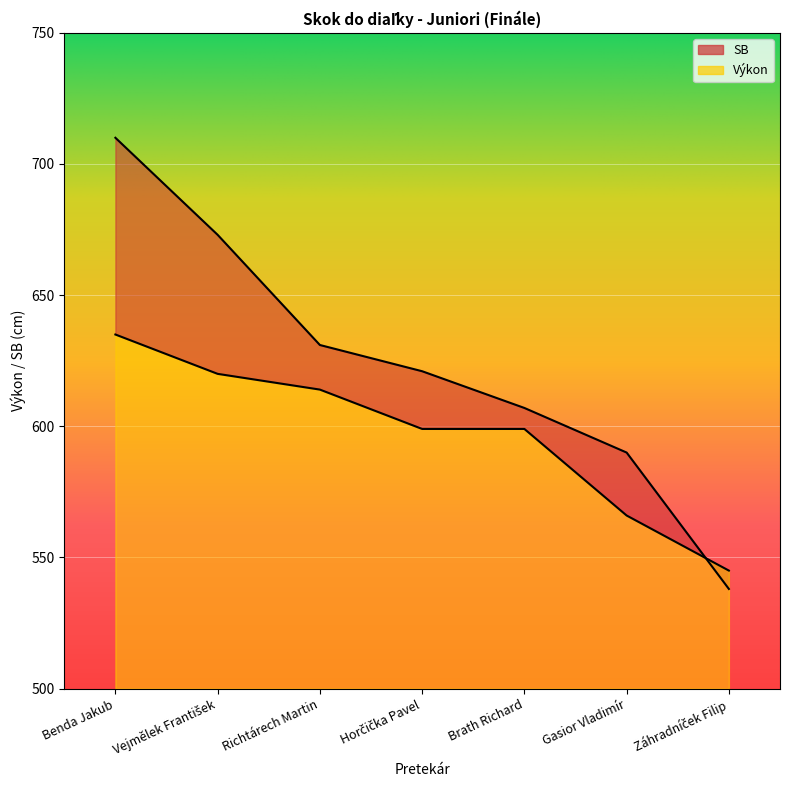

At how many categories does at least one series exceed 638?

2